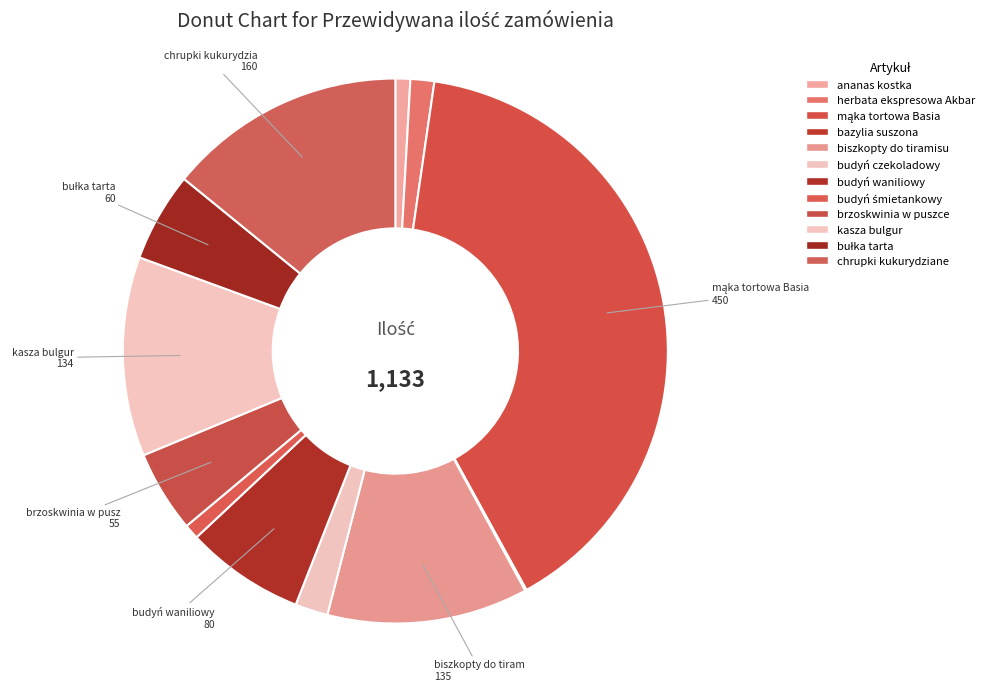

To the nearest percent, what is the difference between the largest and smallest slice percentages?

40%